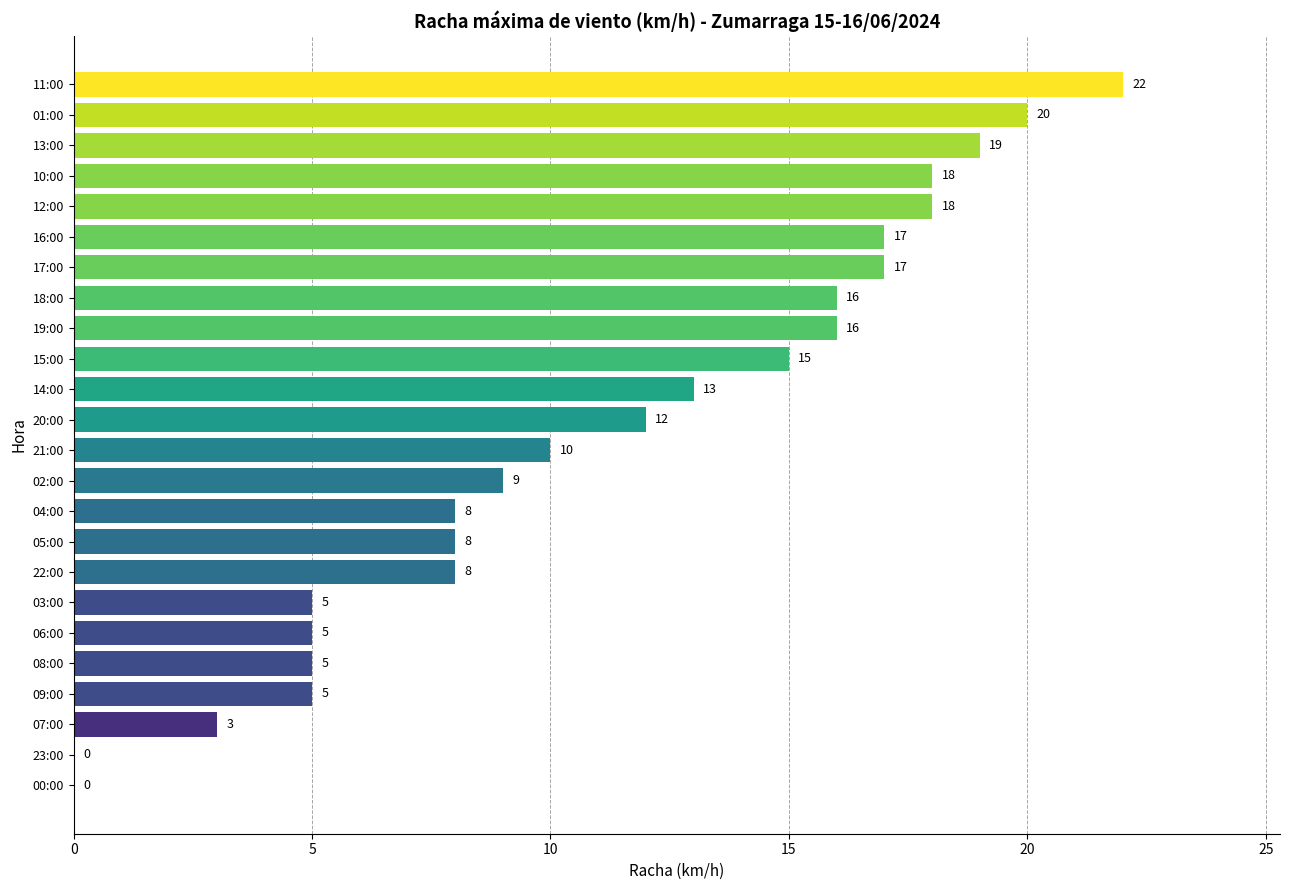

Between 21:00 and 04:00, which is larger?

21:00